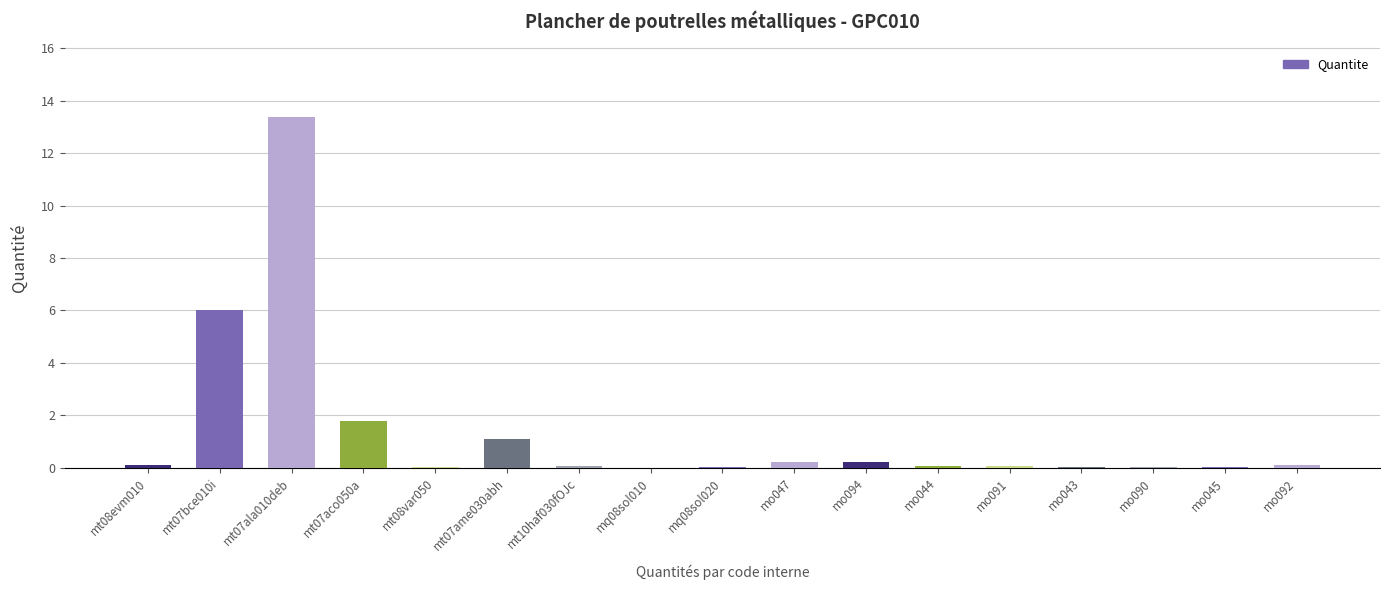

The chart shows a value of 0.0 at mq08sol020. True or false?

True